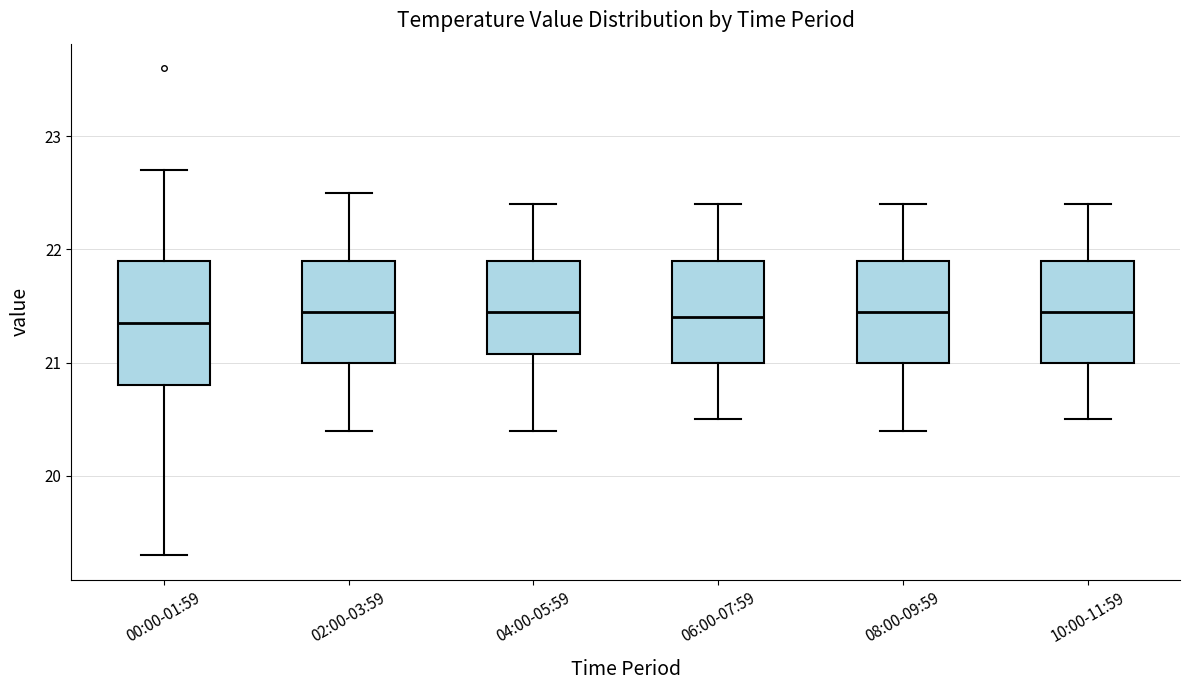

Reading left to right, read every box against the y-axis: the position of its median line, the range the box covers, and the ends of its whiskers. The values are not printed on the chart, so give them approximately, as read against the axis.

00:00-01:59: median 21.4, box 20.8 to 21.9, whiskers 19.3 to 22.7
02:00-03:59: median 21.5, box 21.0 to 21.9, whiskers 20.4 to 22.5
04:00-05:59: median 21.5, box 21.1 to 21.9, whiskers 20.4 to 22.4
06:00-07:59: median 21.4, box 21.0 to 21.9, whiskers 20.5 to 22.4
08:00-09:59: median 21.5, box 21.0 to 21.9, whiskers 20.4 to 22.4
10:00-11:59: median 21.5, box 21.0 to 21.9, whiskers 20.5 to 22.4